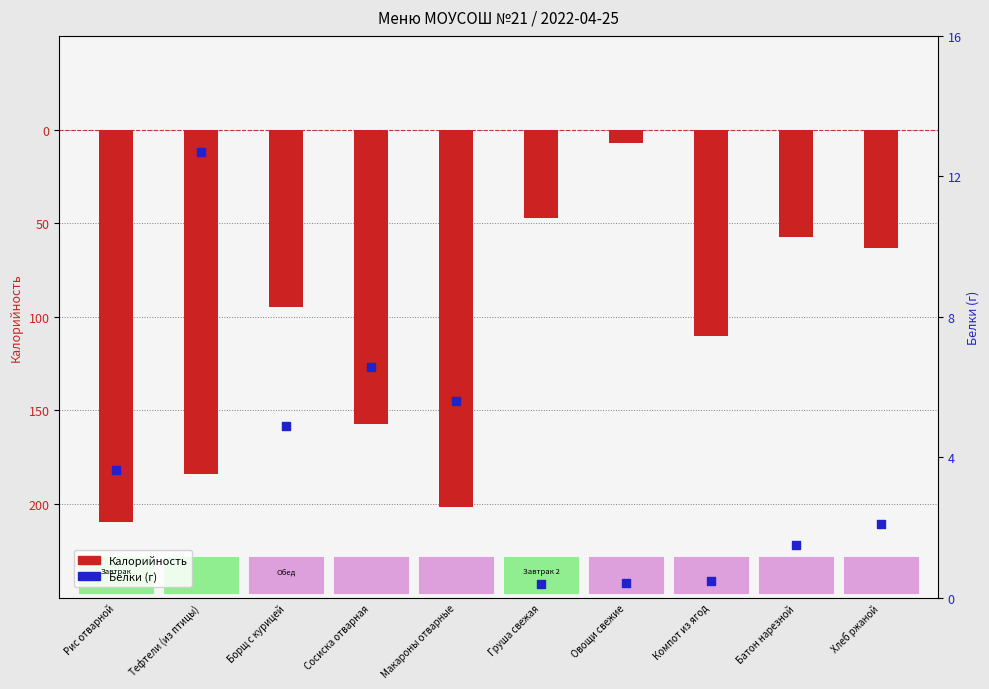

At how many categories does at least one series exceed -177?

10